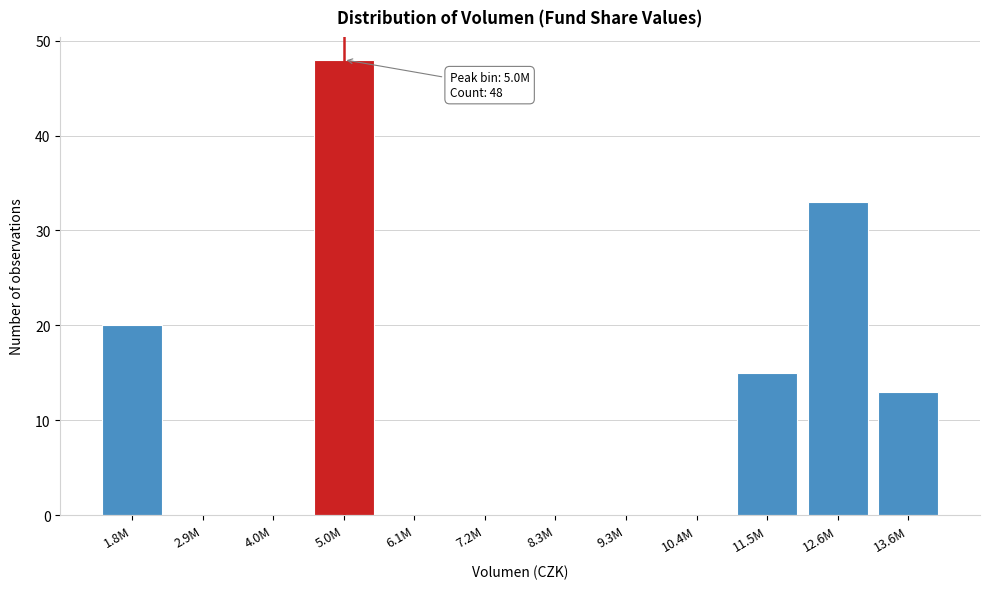

Reading left to right, transcribe all the data shown in this chart.

1.8M=20	2.9M=0	4.0M=0	5.0M=48	6.1M=0	7.2M=0	8.3M=0	9.3M=0	10.4M=0	11.5M=15	12.6M=33	13.6M=13